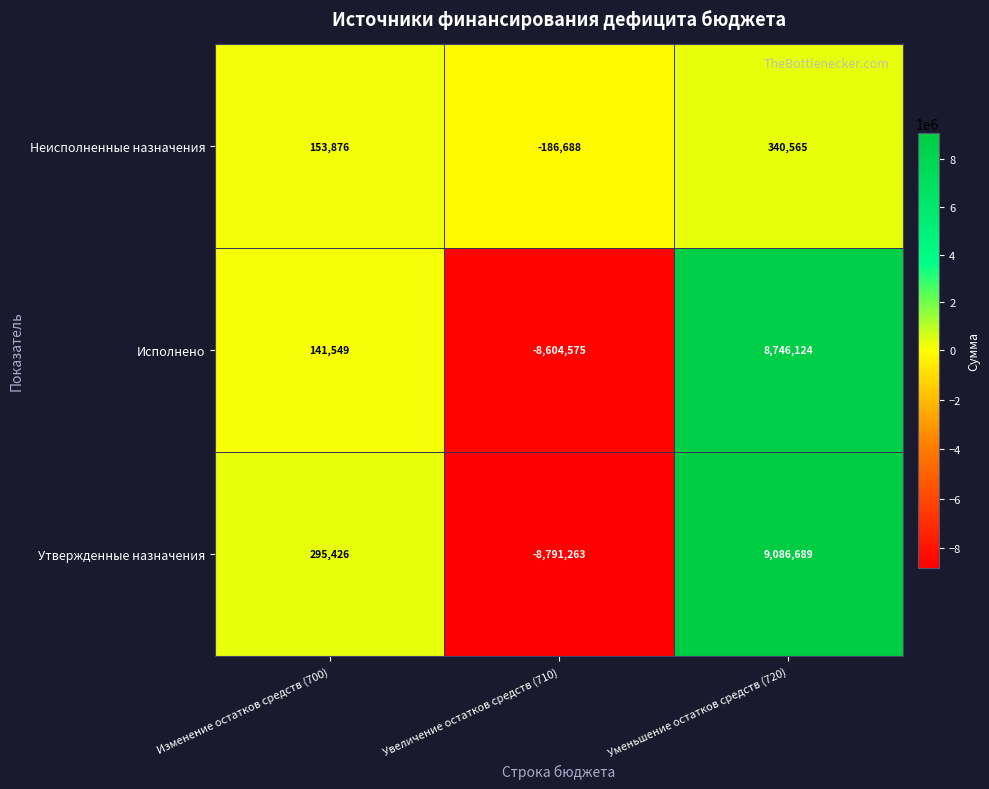

Count the number of data series in this chart.

3